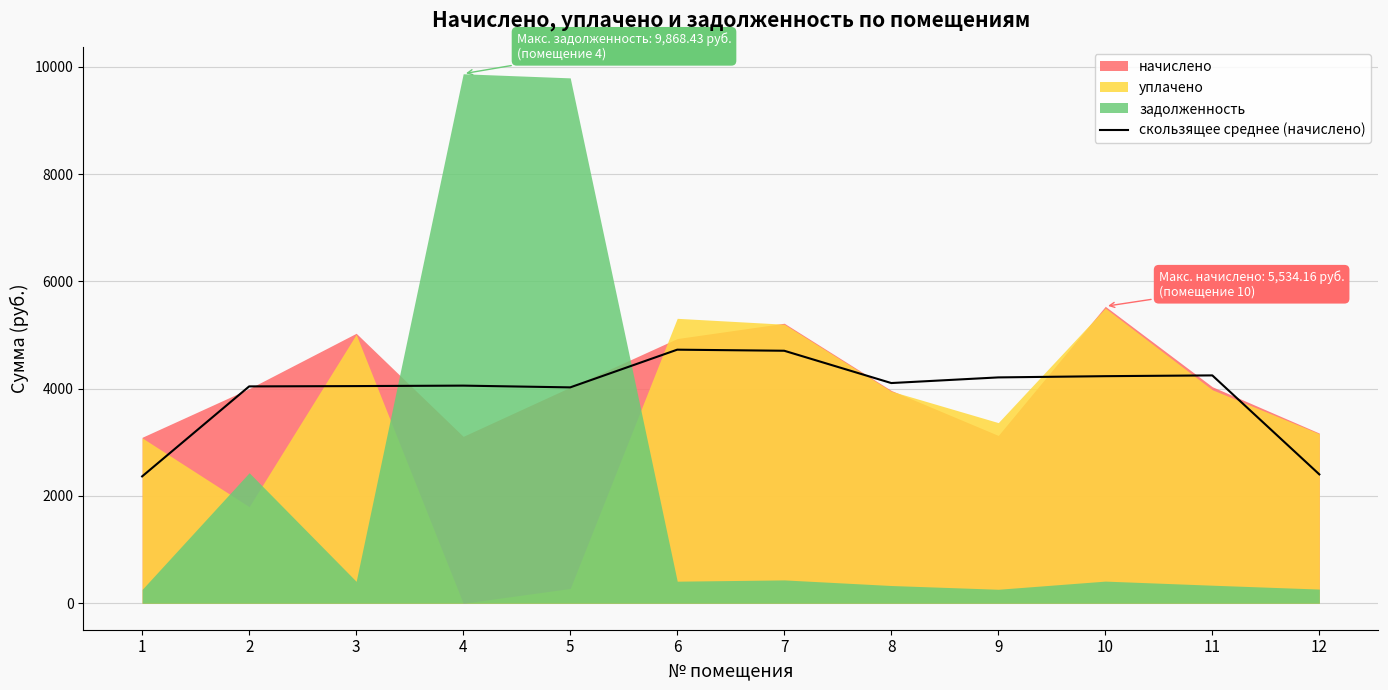

How many points are lower than both their immediate neighbors (excluding endpoints)?

2